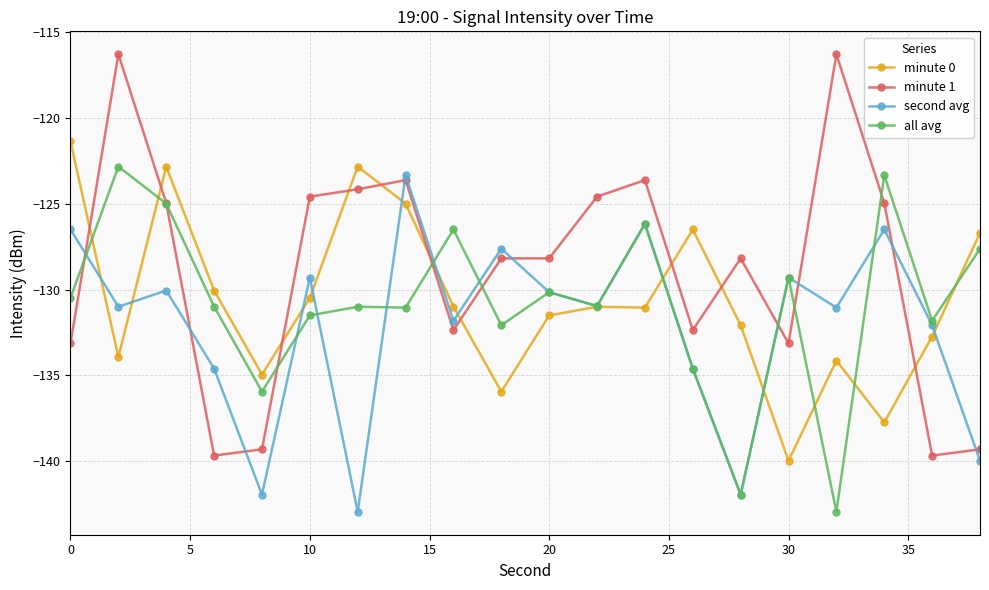

Rank the series by their maximum value, from highest to lowest.

minute 1, minute 0, all avg, second avg